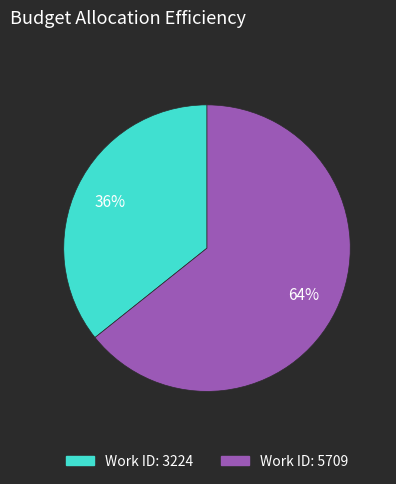

To the nearest percent, what is the average slice percentage?

50%